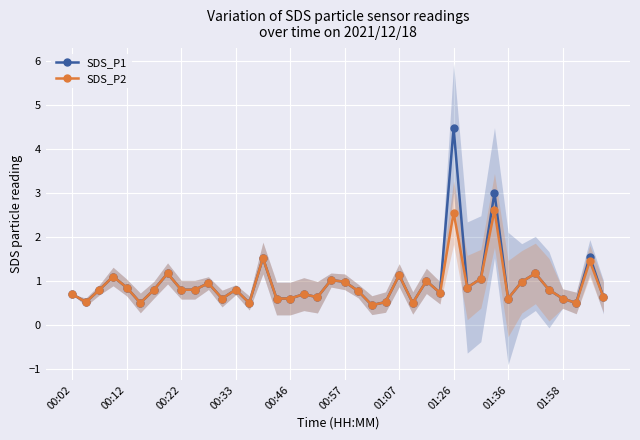

Is this an area chart (filled region under the line)?

No